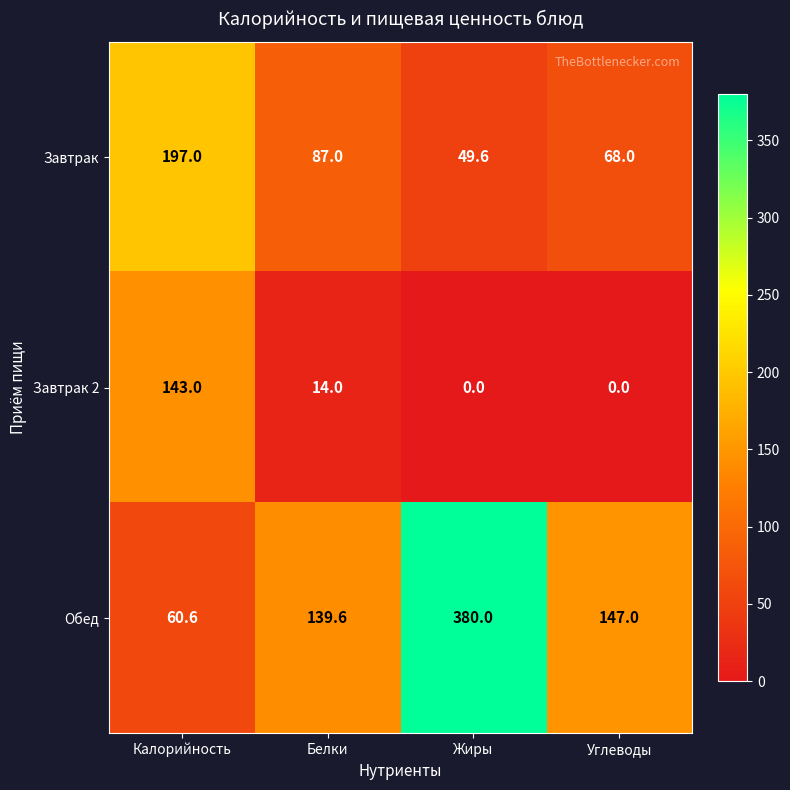

Where does the Завтрак 2 series first go above 14?

Калорийность